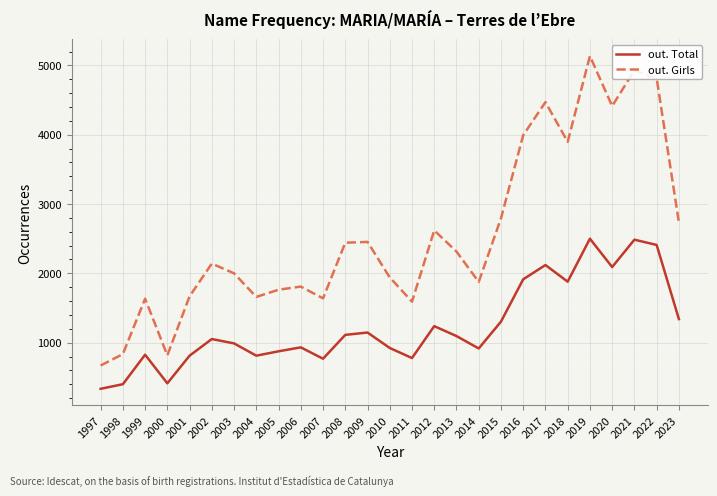

Does the chart have visible grid lines?

Yes